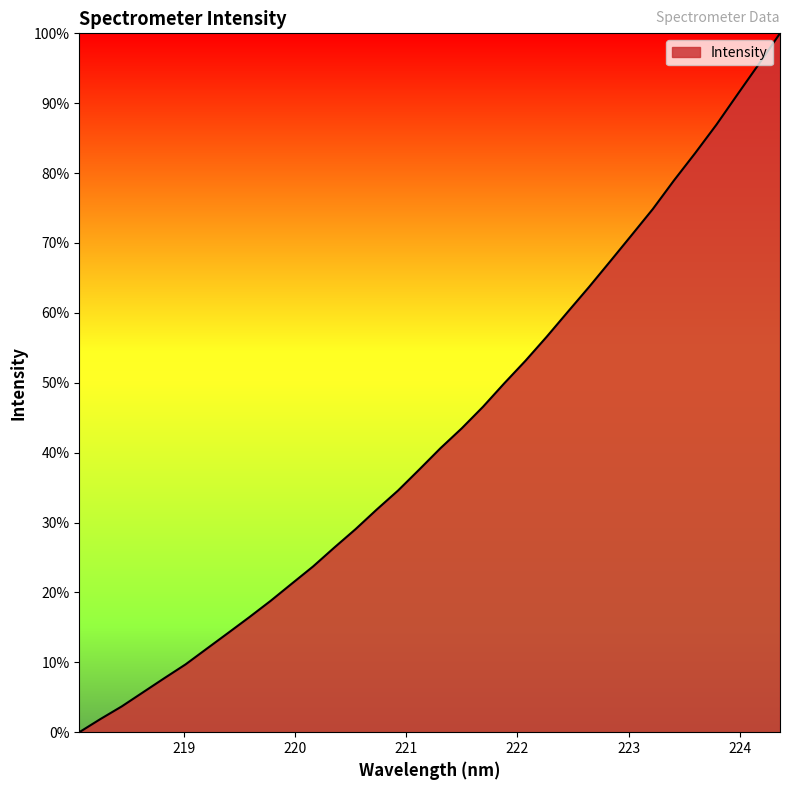

What is the greatest value displayed?

100.0